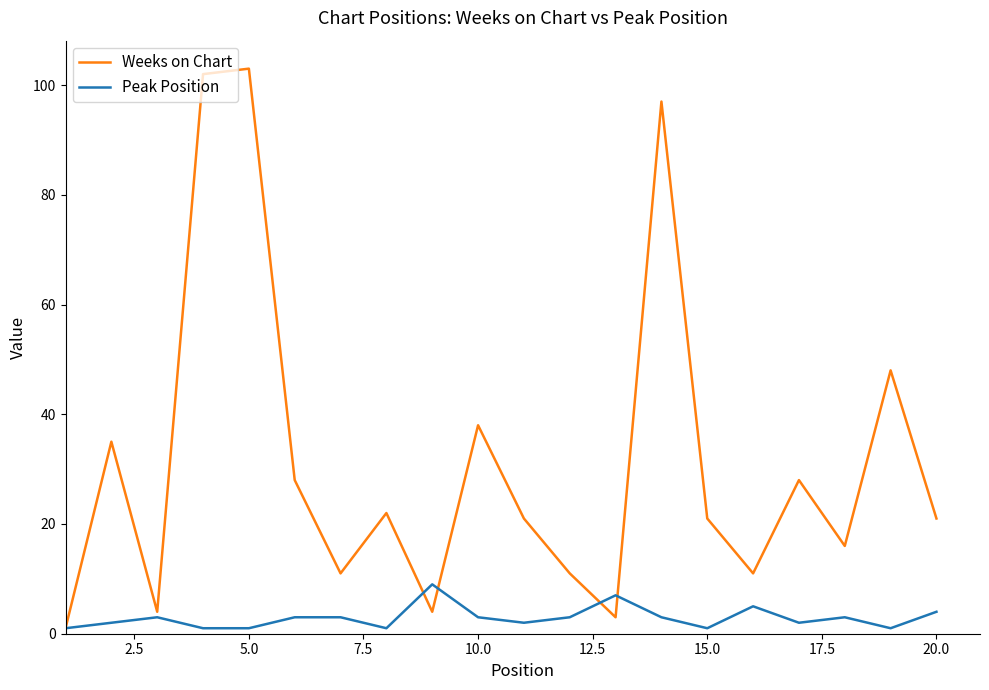

Does the chart have visible grid lines?

No